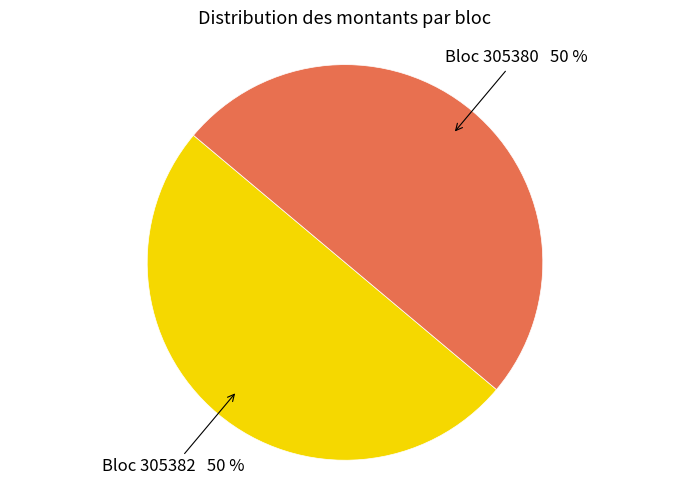

To the nearest percent, what is the average slice percentage?

50%